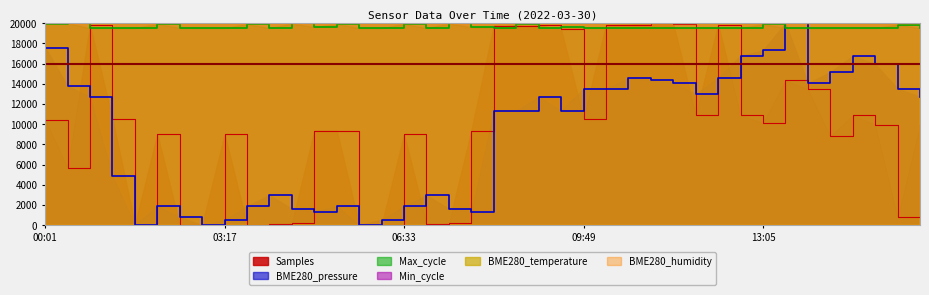

How many positive values does the BME280_pressure series have?

37